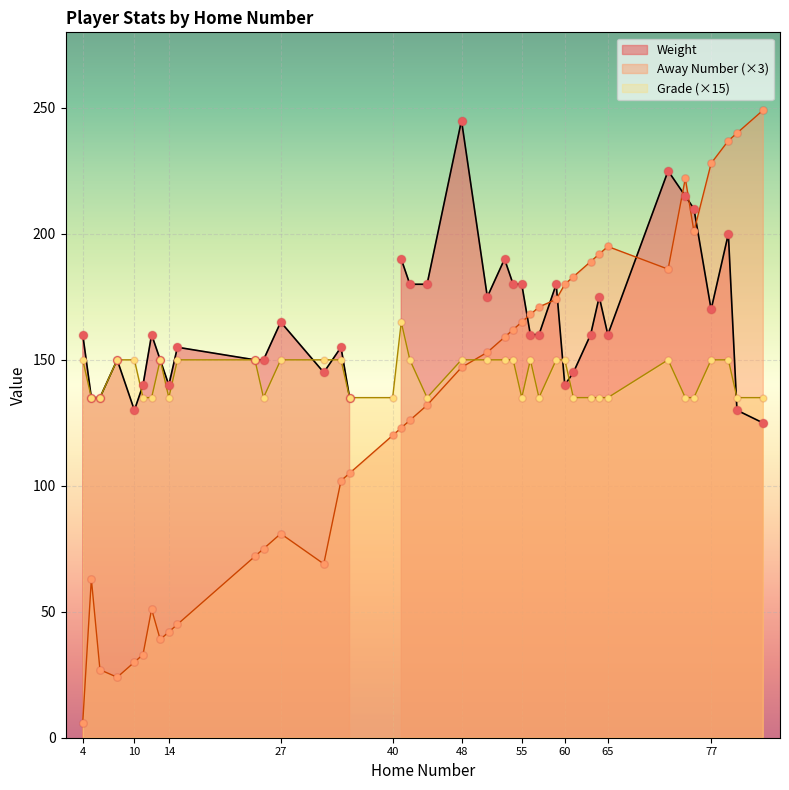

Which series has the largest Y range (max minus min)?

Away Number